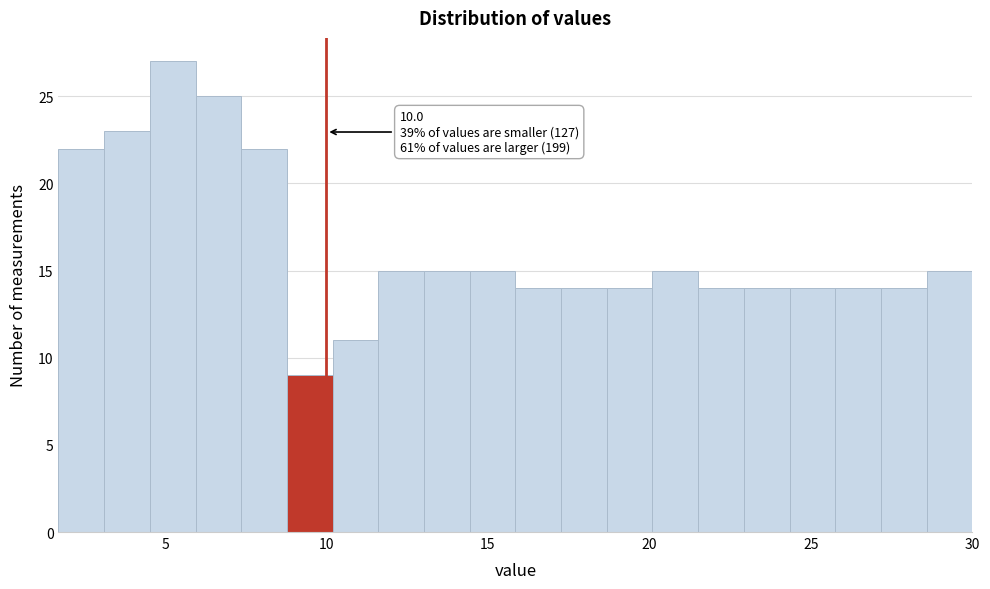

Around what value on the x-axis is the tallest bar? Give the approximate position of its centre, as read against the axis.

5.0